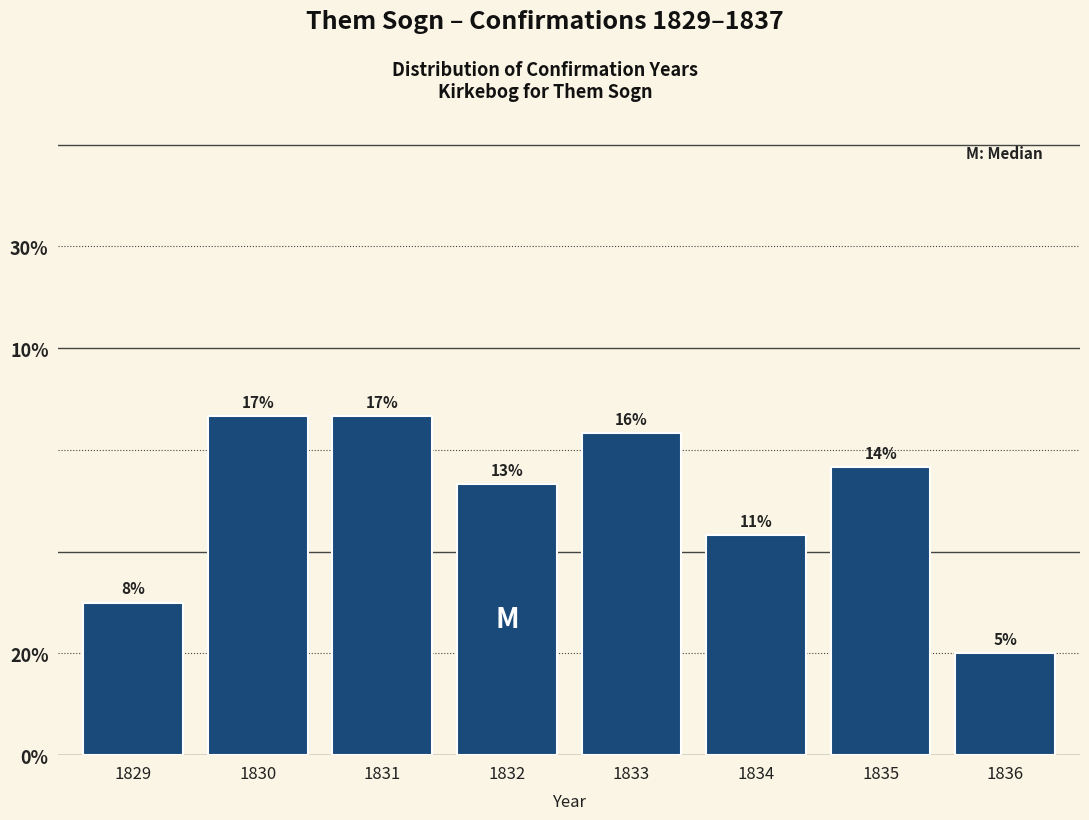

Are the bars horizontal?

No